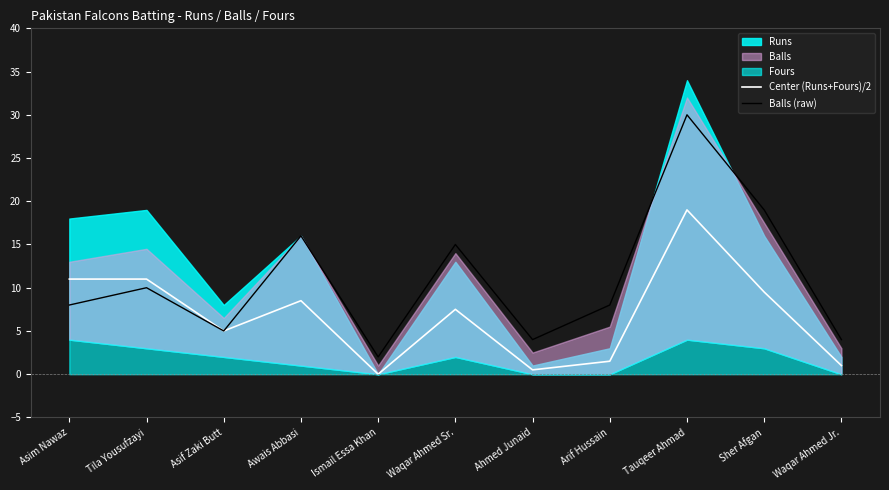

The value of Center (Runs+Fours)/2 at Awais Abbasi is 14.5. True or false?

False